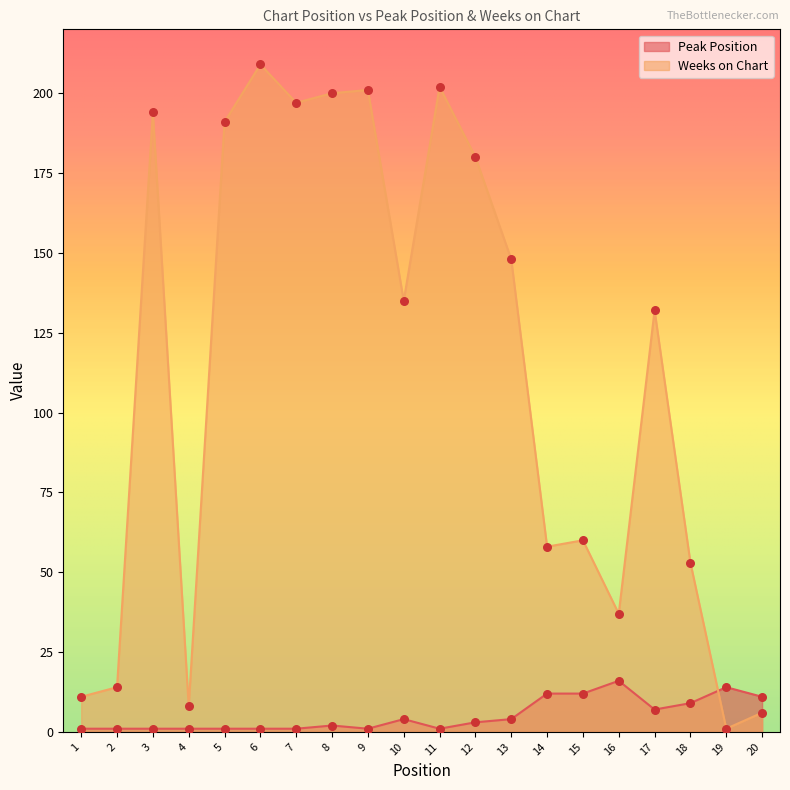

At how many categories does at least one series exceed 135?

9